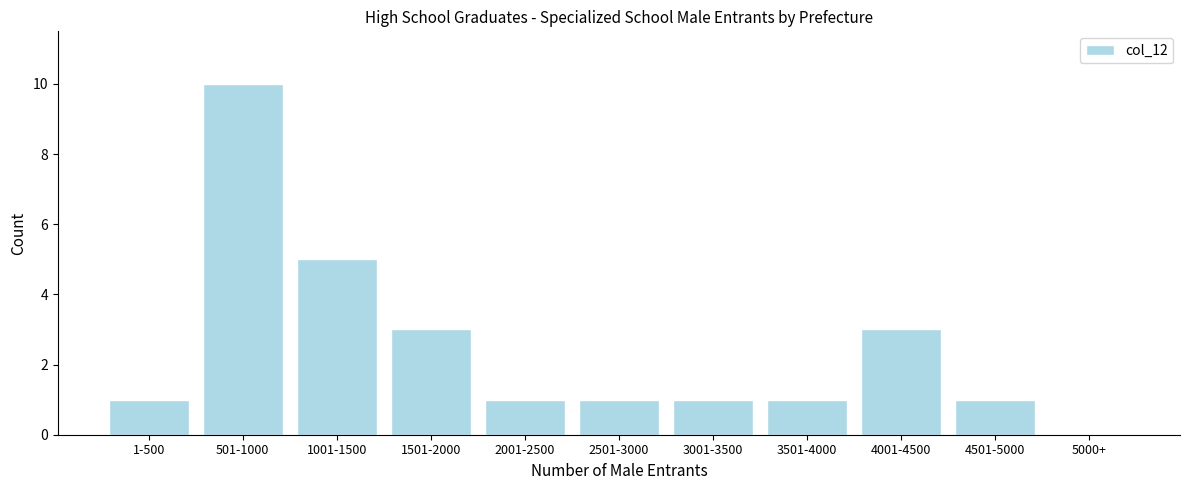

Reading left to right, transcribe all the data shown in this chart.

1-500=1	501-1000=10	1001-1500=5	1501-2000=3	2001-2500=1	2501-3000=1	3001-3500=1	3501-4000=1	4001-4500=3	4501-5000=1	5000+=0